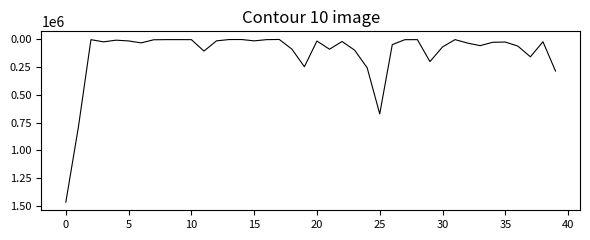

Does the chart have visible grid lines?

No